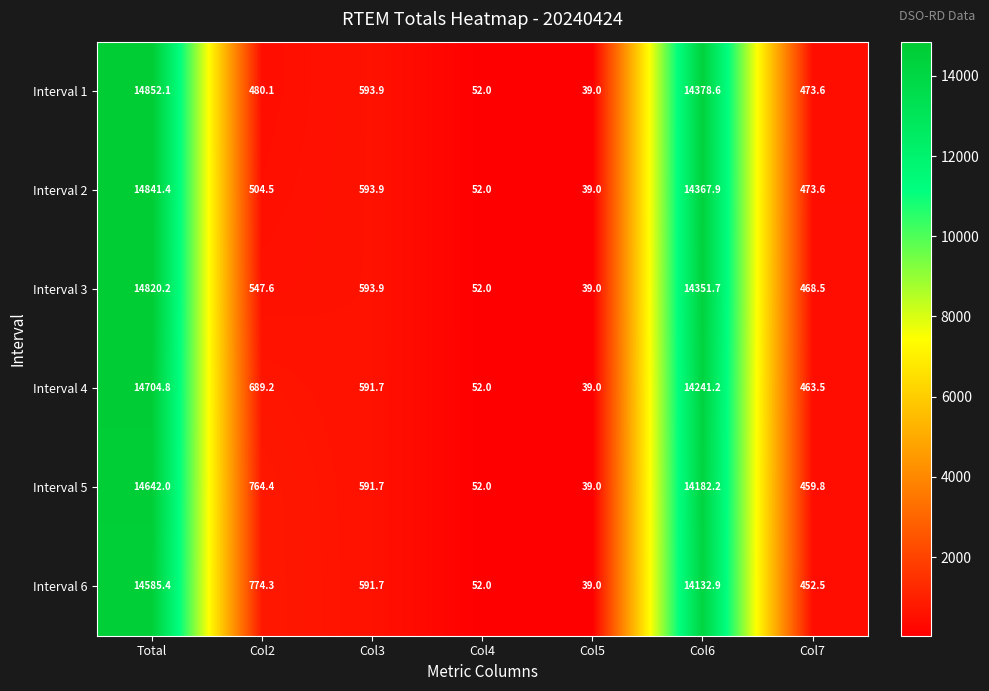

Which category has the highest value across all series?

Total